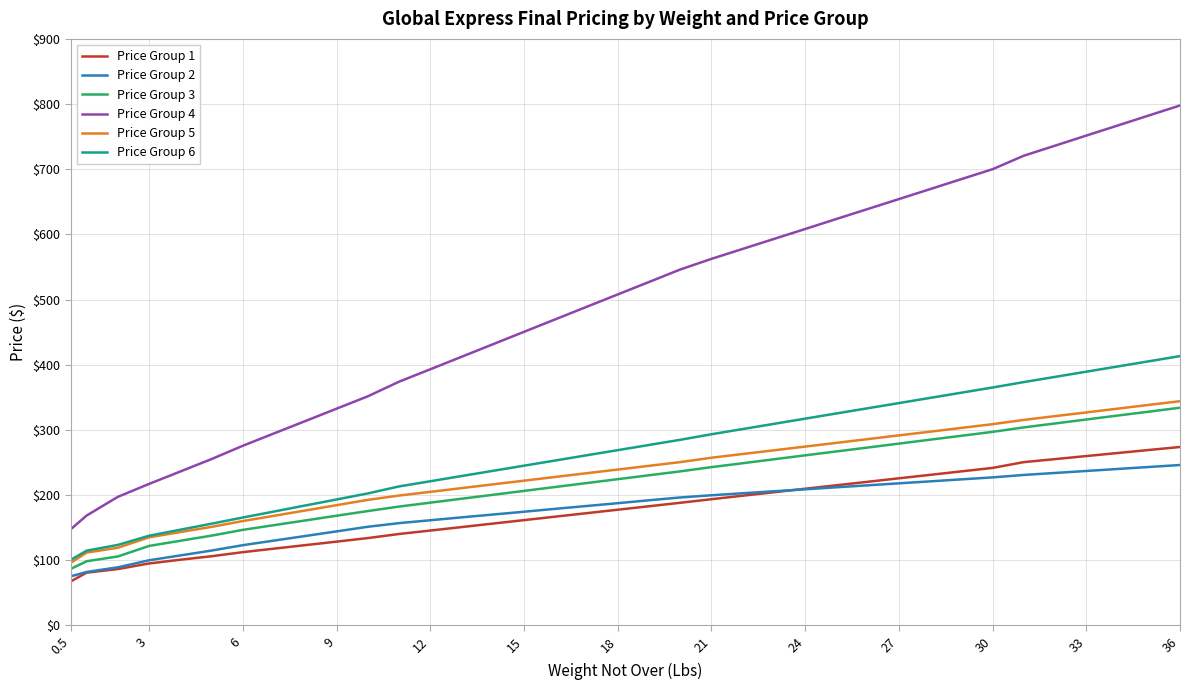

Count the number of data series in this chart.

6